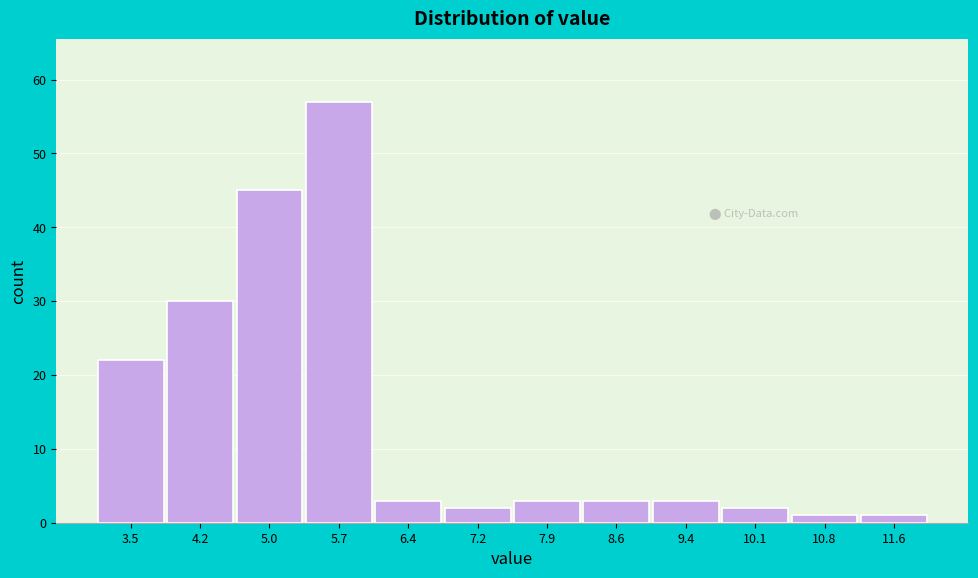

Reading left to right, extract all data points from this chart.

22	30	45	57	3	2	3	3	3	2	1	1